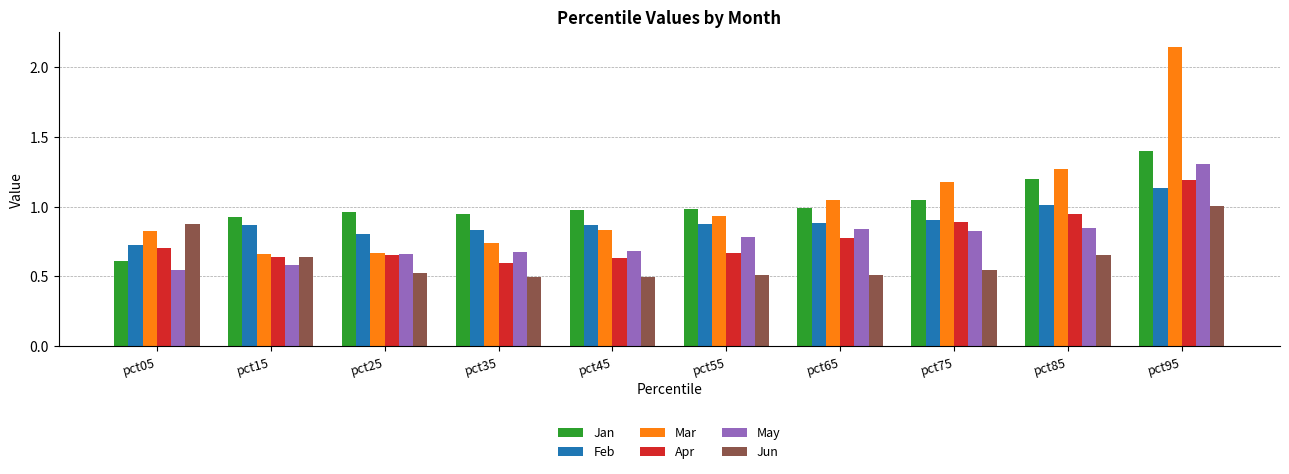

Is it true that Jan equals 1.8 at pct95?

False